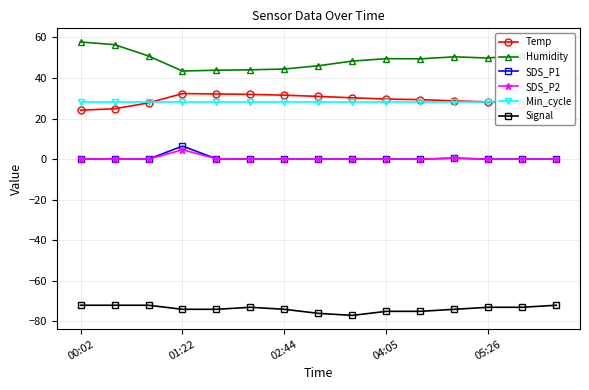

True or false: Signal and Temp cross at least once.

False